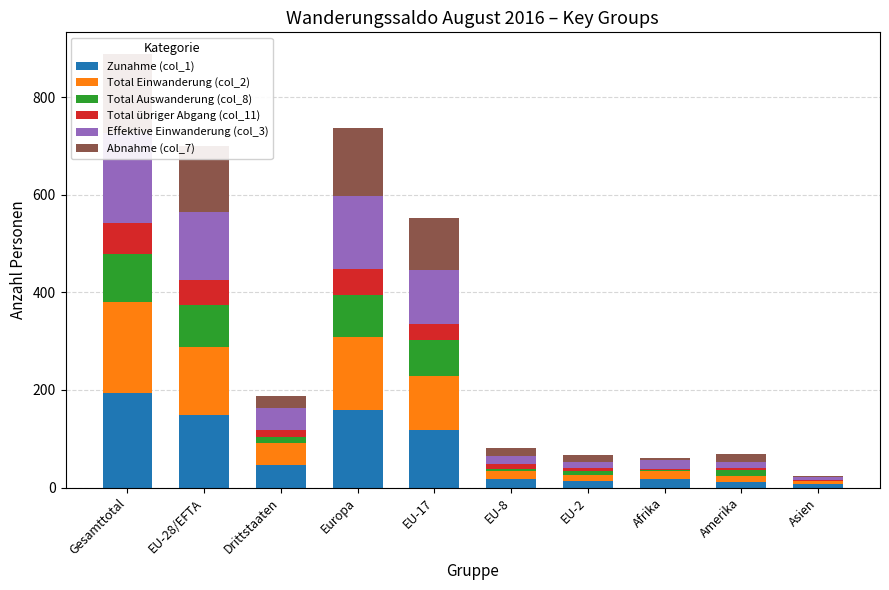

Is the value of Zunahme (col_1) at Gesamttotal greater than the value of Abnahme (col_7) at Gesamttotal?

Yes